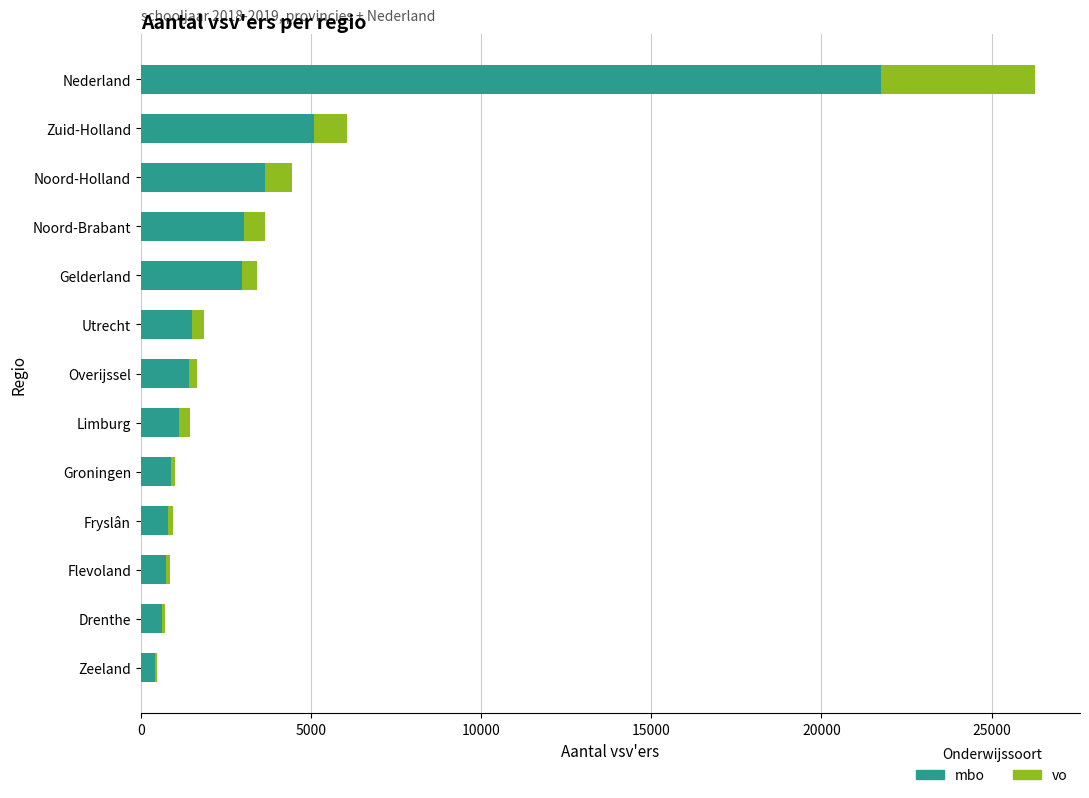

Which category has the highest value in the mbo series?

Nederland